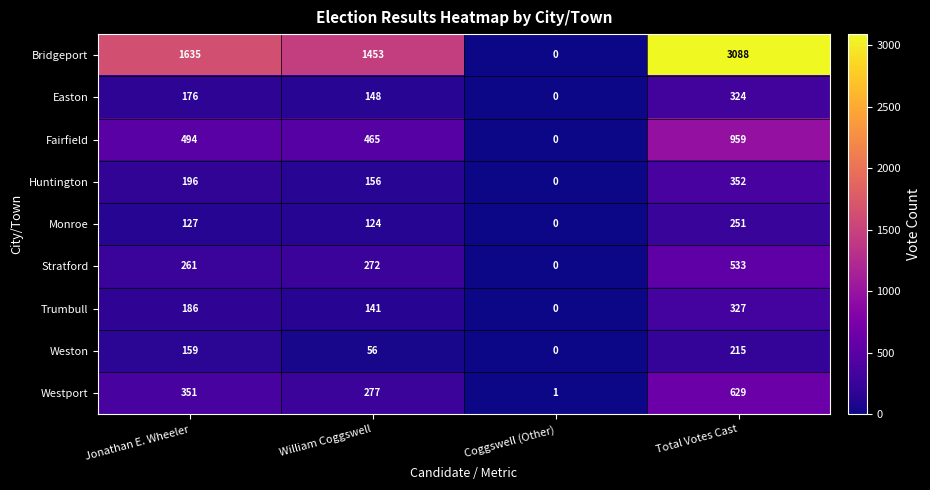

What is the difference between the second highest and second lowest values in the Easton series?

28